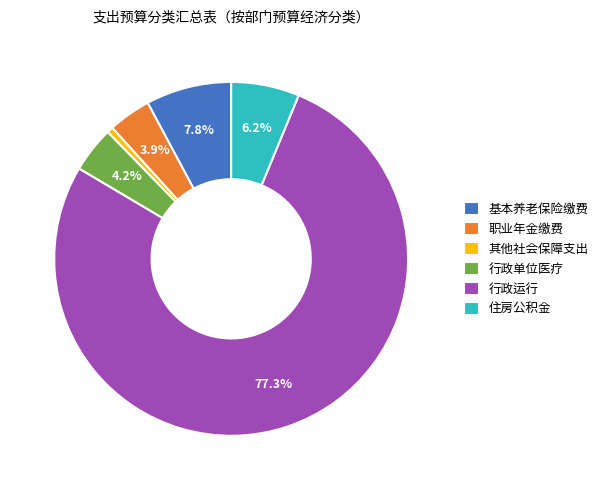

Approximately how many times larger is the value at 行政单位医疗 compared to 基本养老保险缴费?

0.5